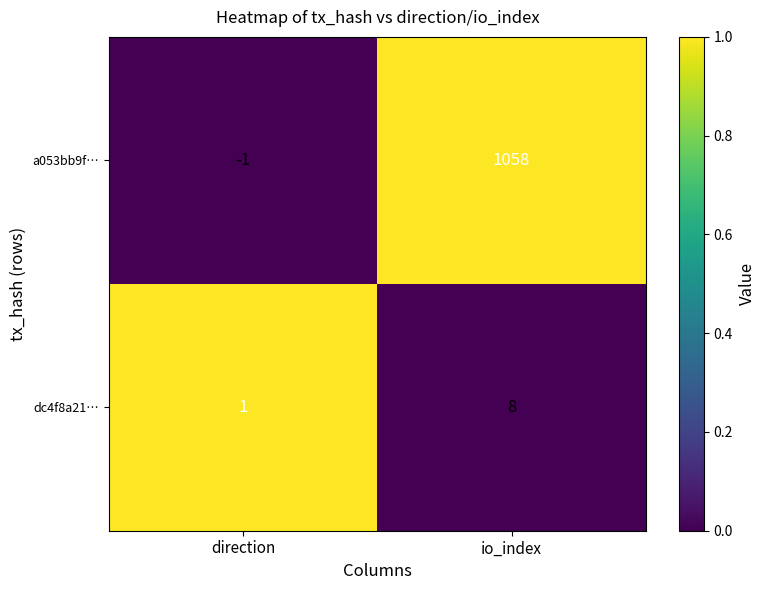

Is it true that dc4f8a21… equals 1 at direction?

True